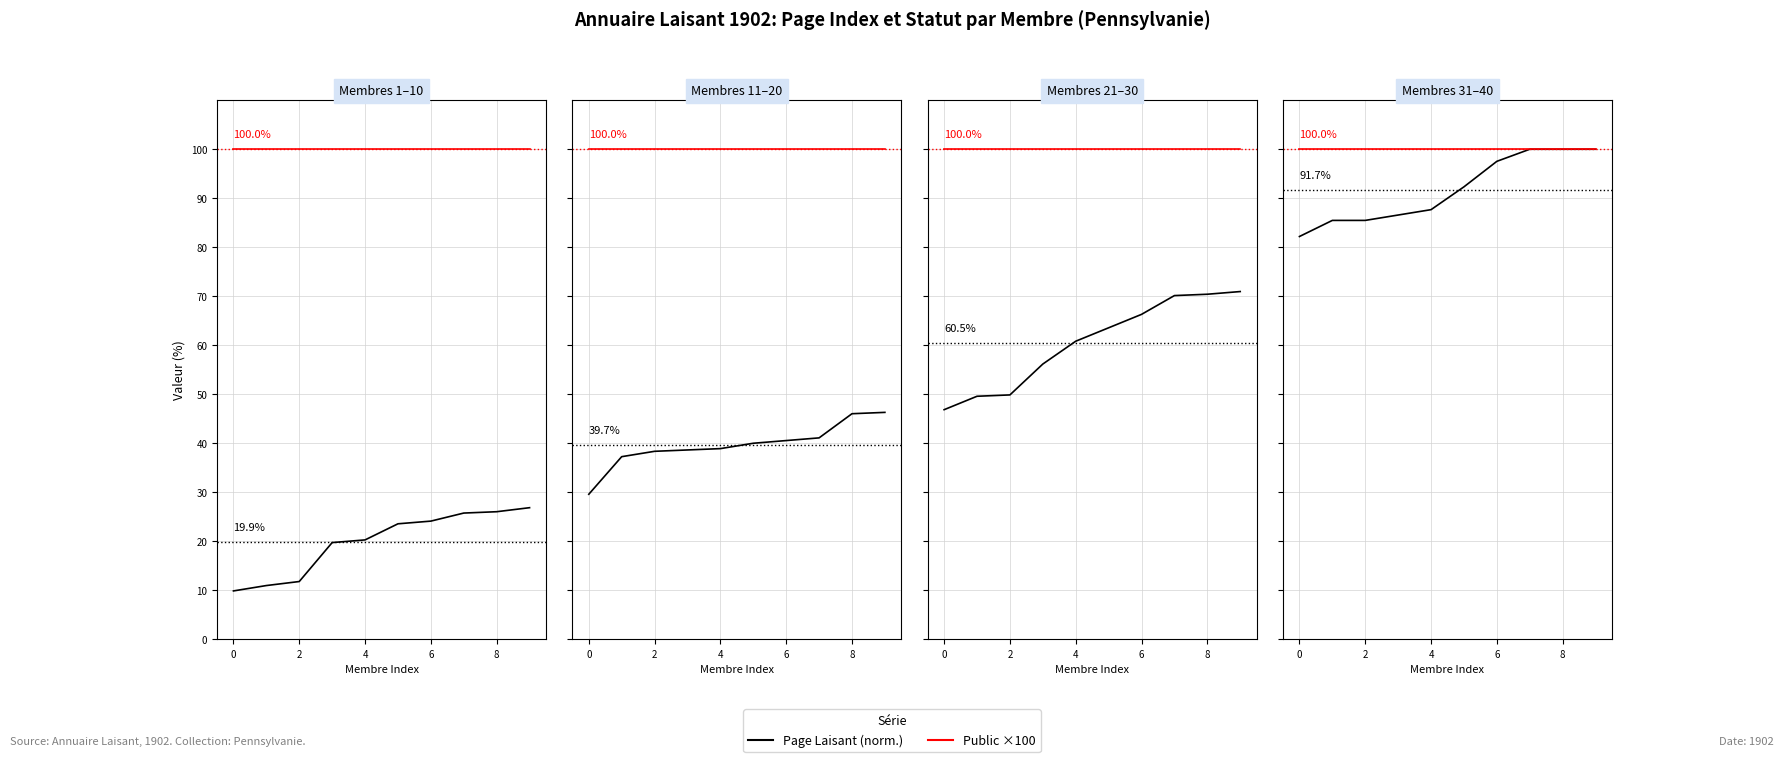

The value of Public ×100 at 4 is 100.0. True or false?

True